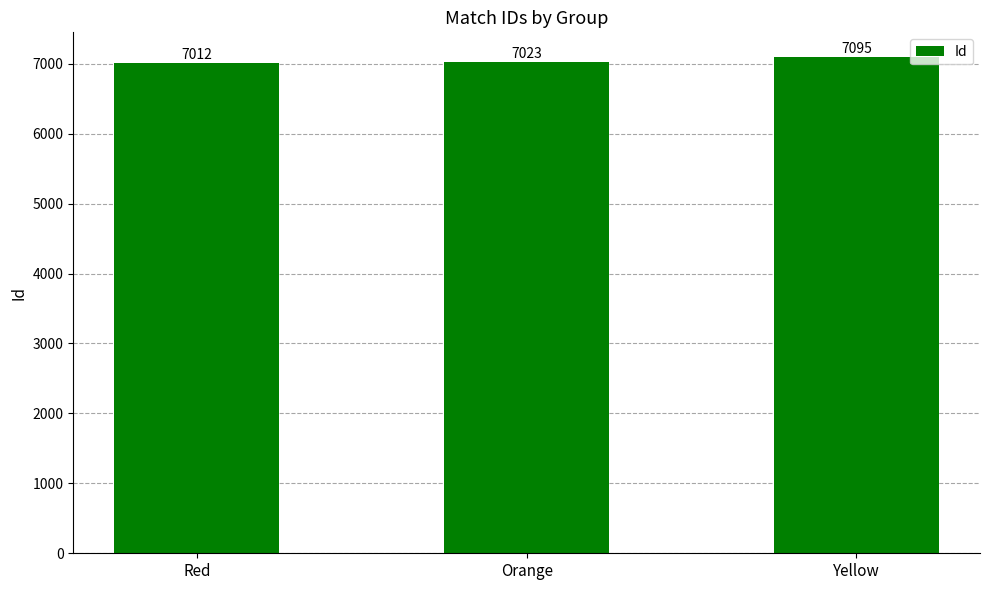

Reading left to right, extract all data points from this chart.

7012	7023	7095